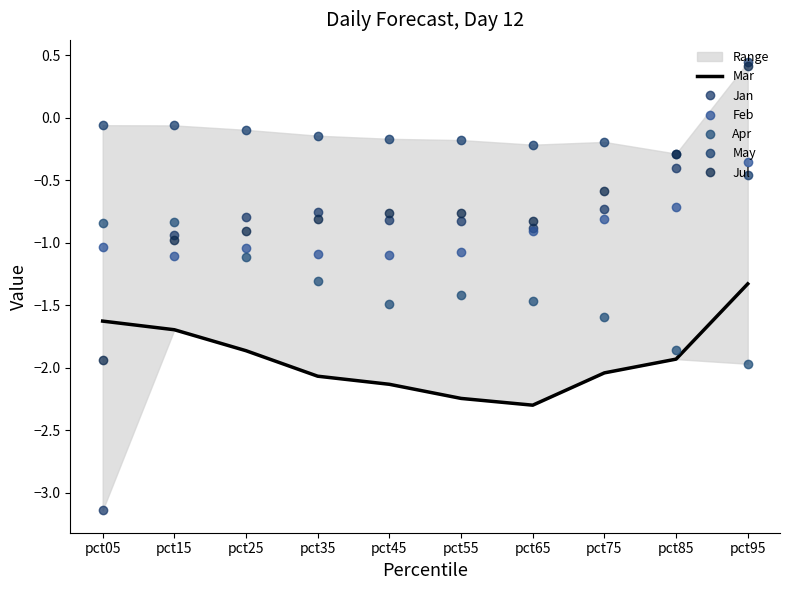

Reading left to right, transcribe all the data shown in this chart.

Mar: -1.6	-1.7	-1.9	-2.1	-2.1	-2.2	-2.3	-2.0	-1.9	-1.3
Jan: -3.1	-0.9	-0.8	-0.8	-0.8	-0.8	-0.9	-0.7	-0.4	0.4
Feb: -1.0	-1.1	-1.0	-1.1	-1.1	-1.1	-0.9	-0.8	-0.7	-0.4
Apr: -0.8	-0.8	-1.1	-1.3	-1.5	-1.4	-1.5	-1.6	-1.9	-2.0
May: -0.1	-0.1	-0.1	-0.1	-0.2	-0.2	-0.2	-0.2	-0.3	-0.5
Jul: -1.9	-1.0	-0.9	-0.8	-0.8	-0.8	-0.8	-0.6	-0.3	0.4